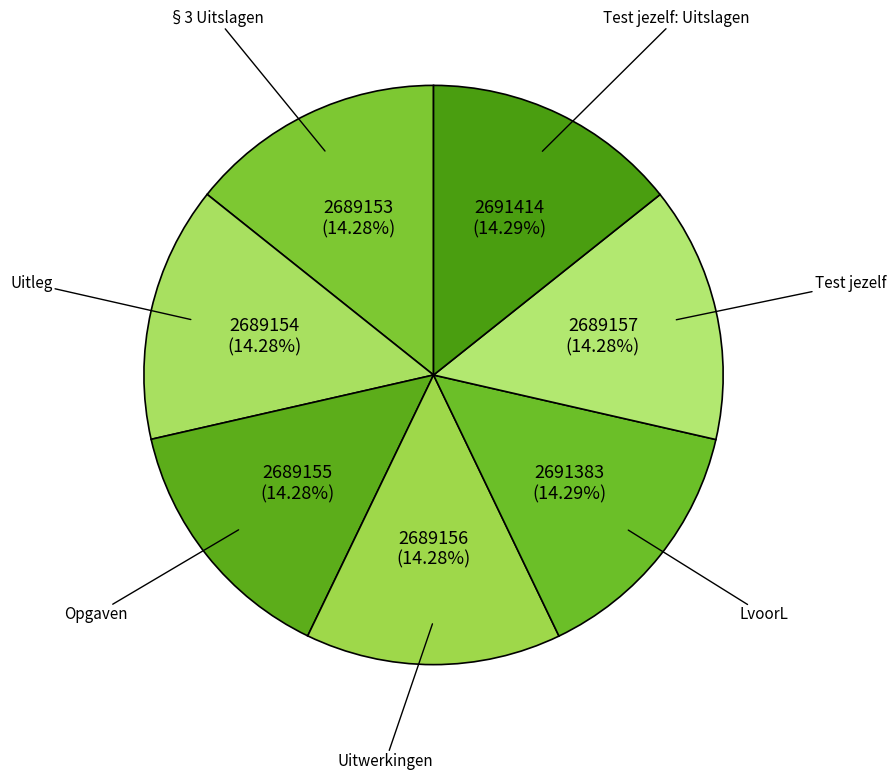

What percentage is NOT represented by Test jezelf: Uitslagen?

85.7%